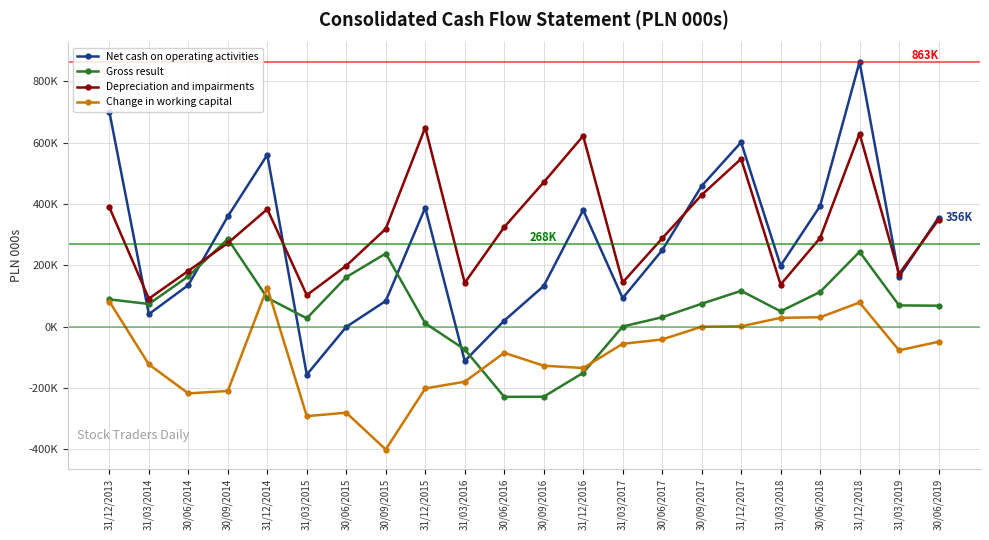

True or false: Depreciation and impairments and Change in working capital cross at least once.

False